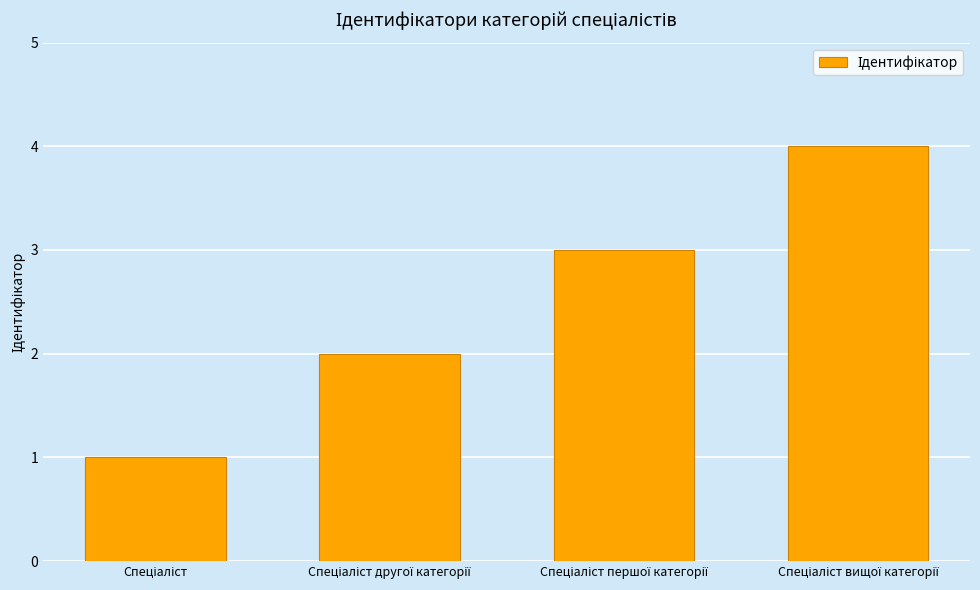

How many values are between 2 and 4?

3